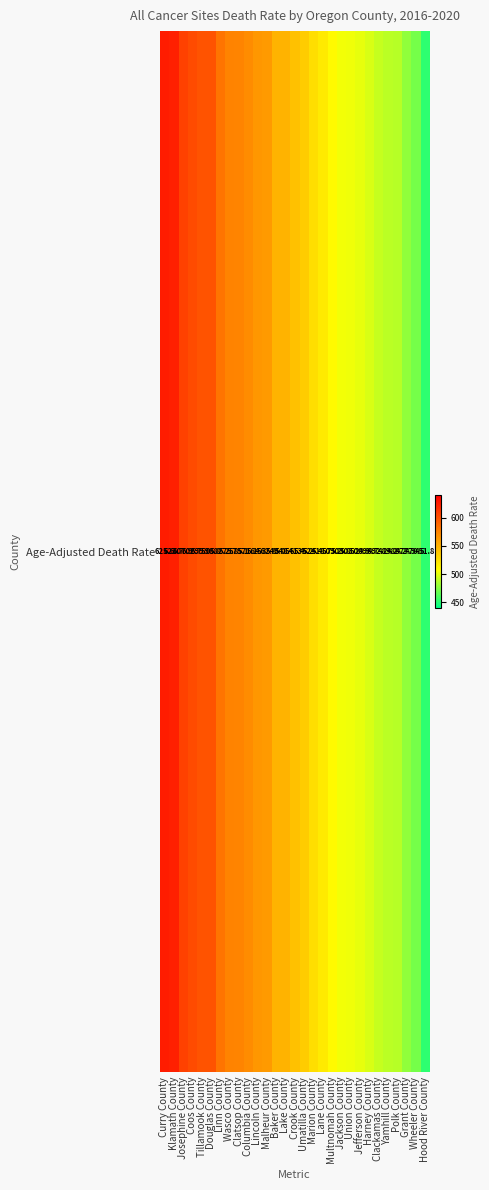

Where does the data first go above 541?

Curry County